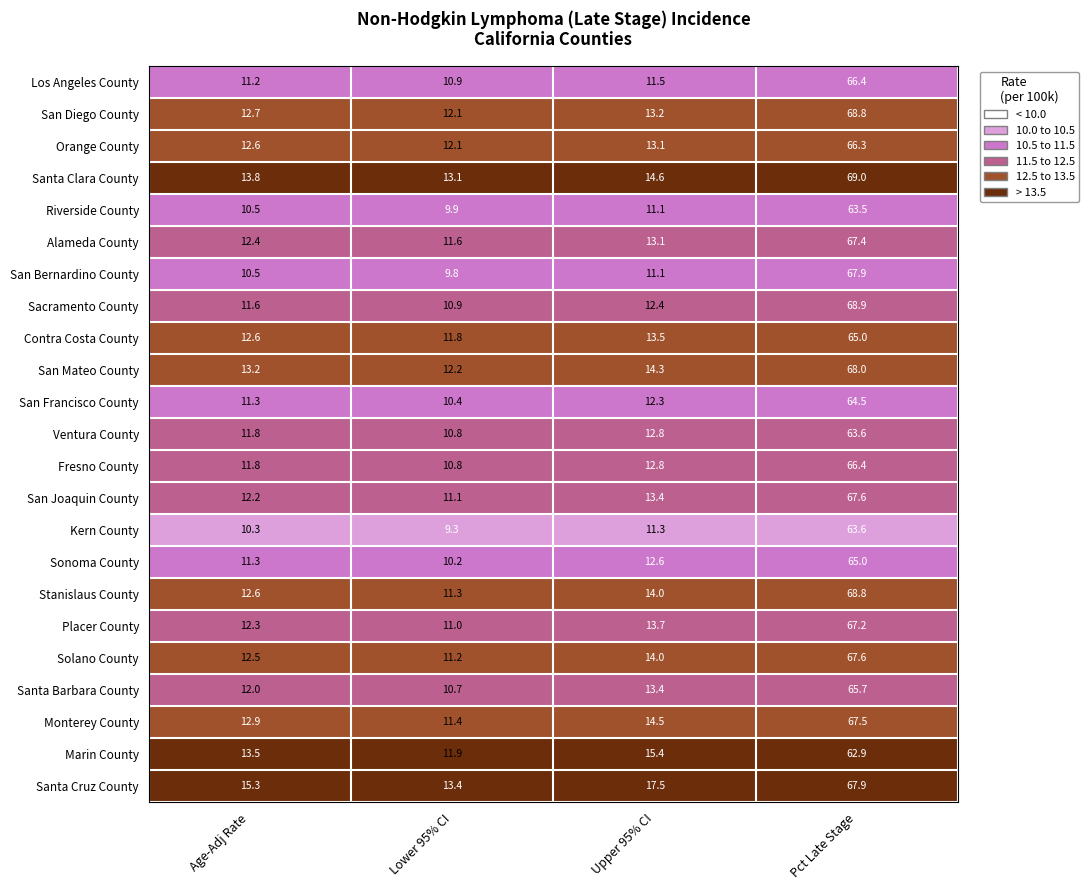

What is the spread (max minus min) of values at Lower 95% CI?

4.1